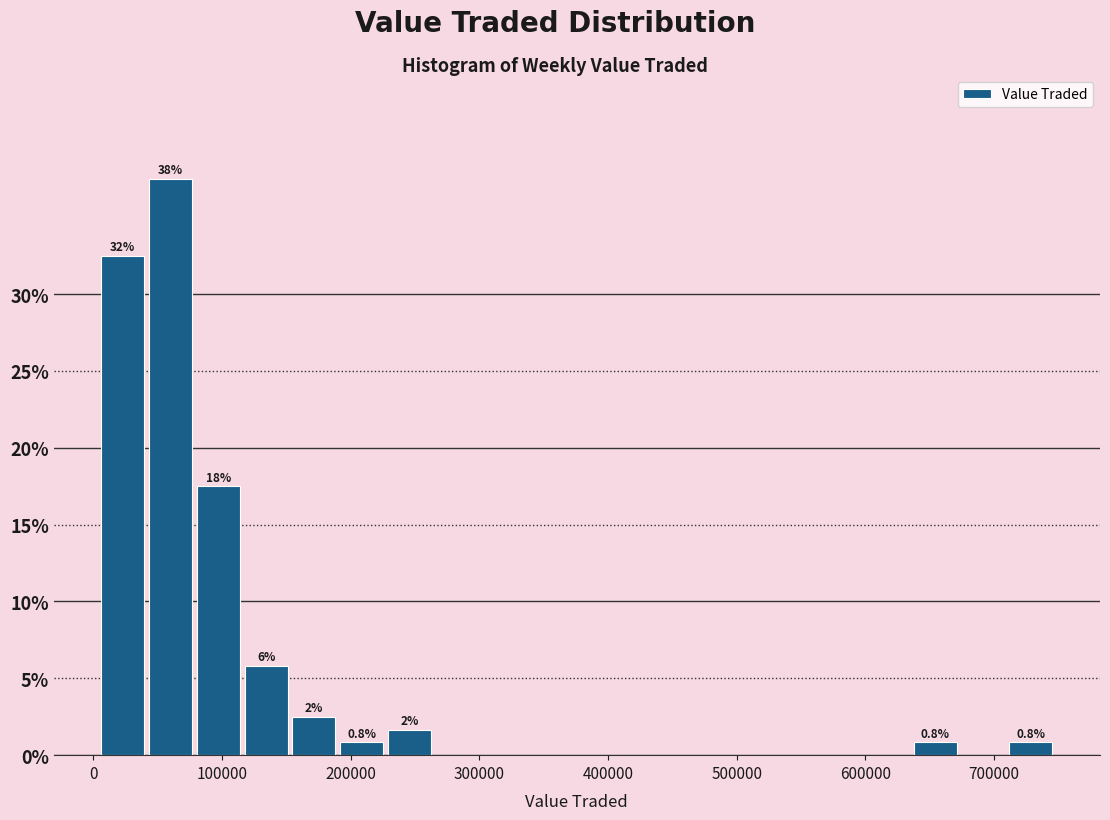

Around what value on the x-axis is the tallest bar? Give the approximate position of its centre, as read against the axis.

60000